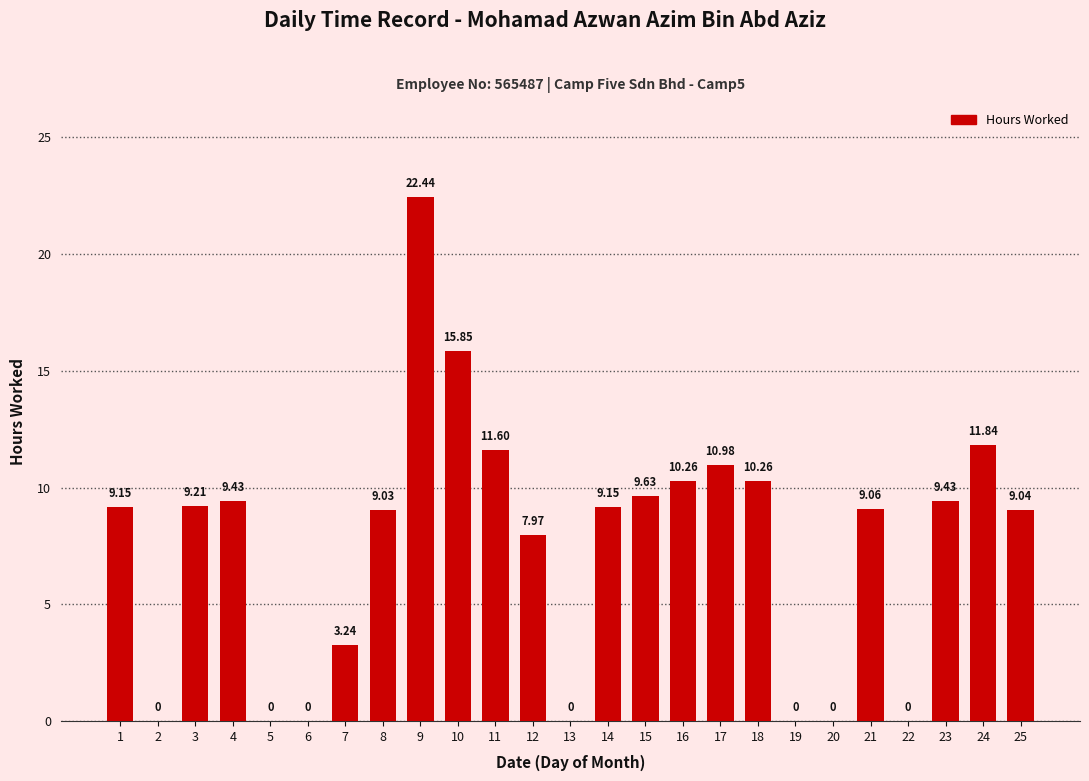

Between 4 and 19, which is larger?

4